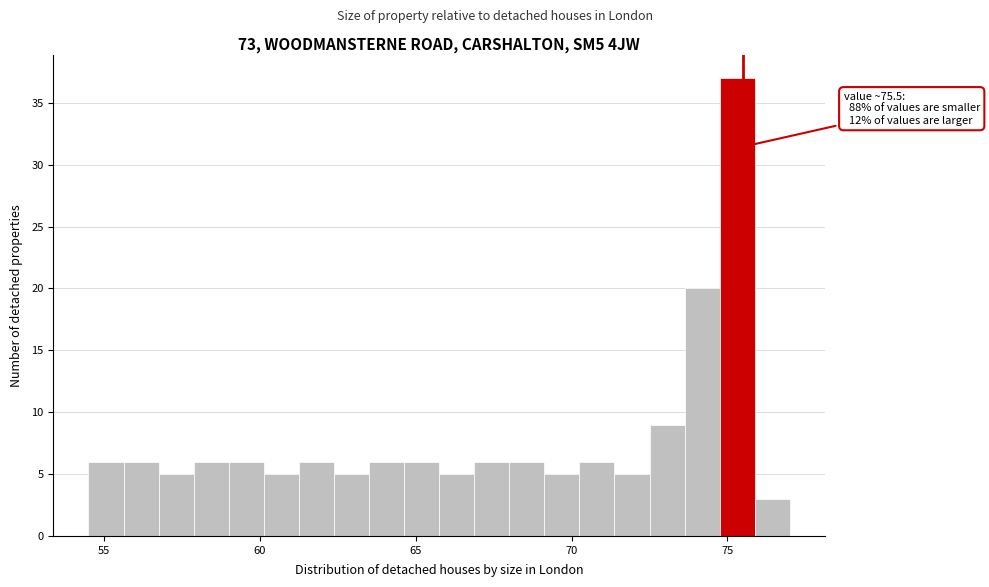

Around what value on the x-axis is the tallest bar? Give the approximate position of its centre, as read against the axis.

75.5